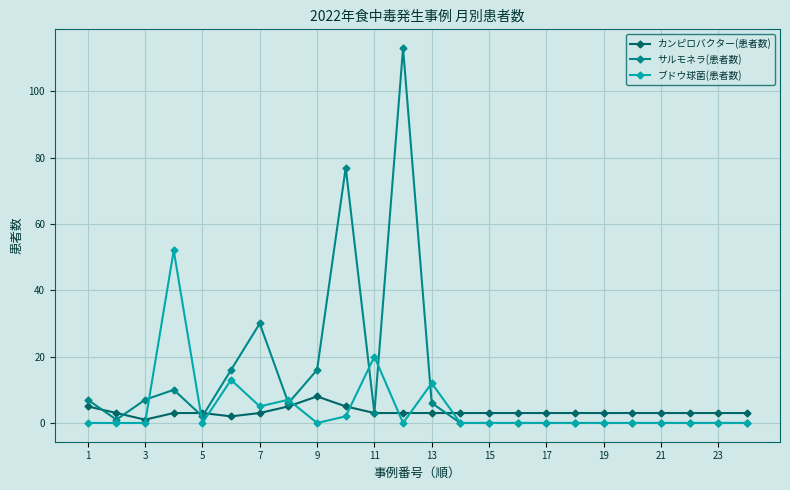

Which series has the largest range (max minus min)?

サルモネラ(患者数)